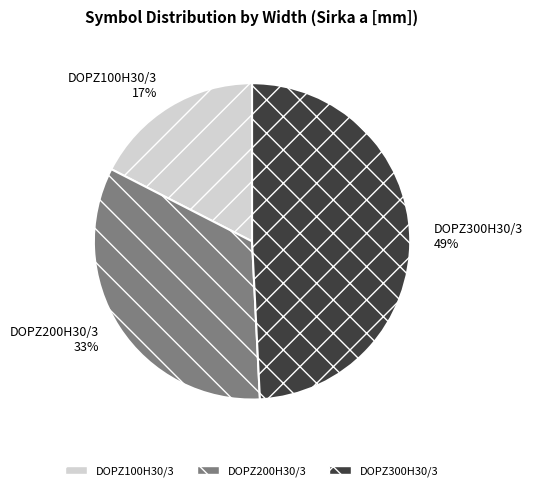

True or false: DOPZ300H30/3 accounts for 49% of the total.

True